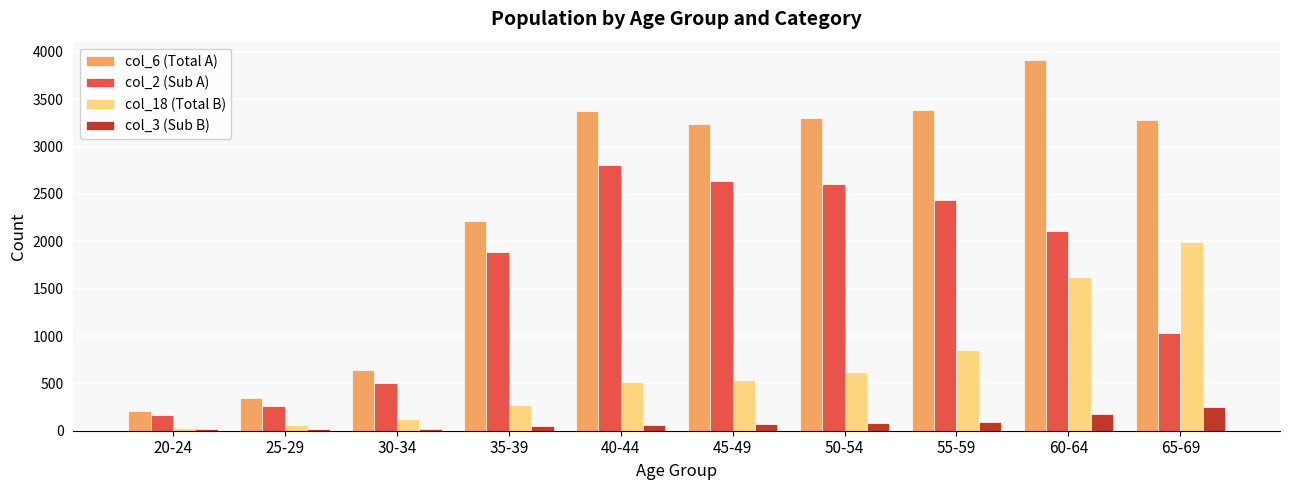

Rank the series by their average value, from lowest to highest.

col_3 (Sub B), col_18 (Total B), col_2 (Sub A), col_6 (Total A)